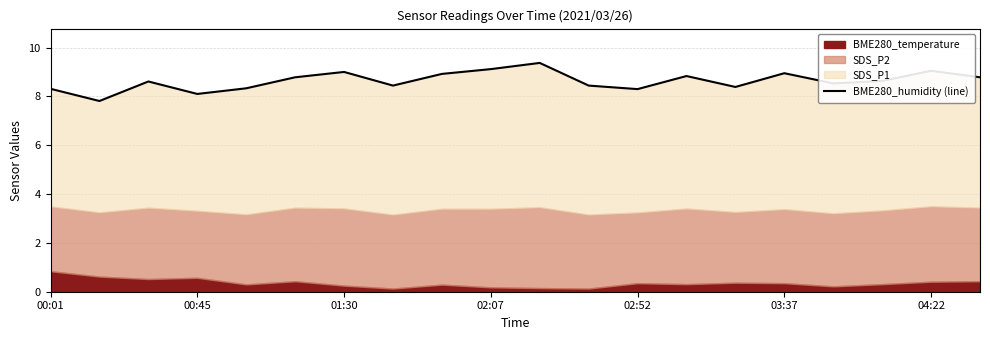

Read the value at 11.

8.4